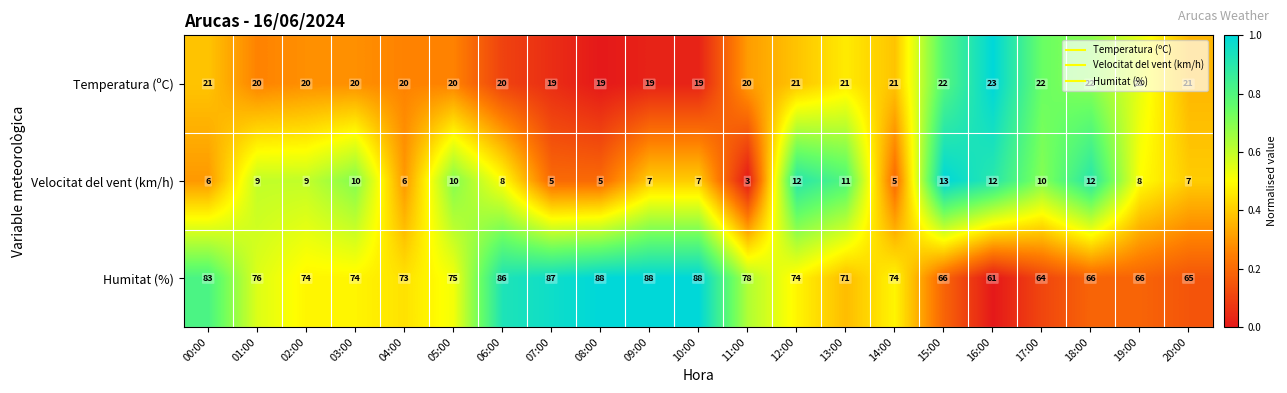

At which label does Velocitat del vent (km/h) first exceed 8?

01:00